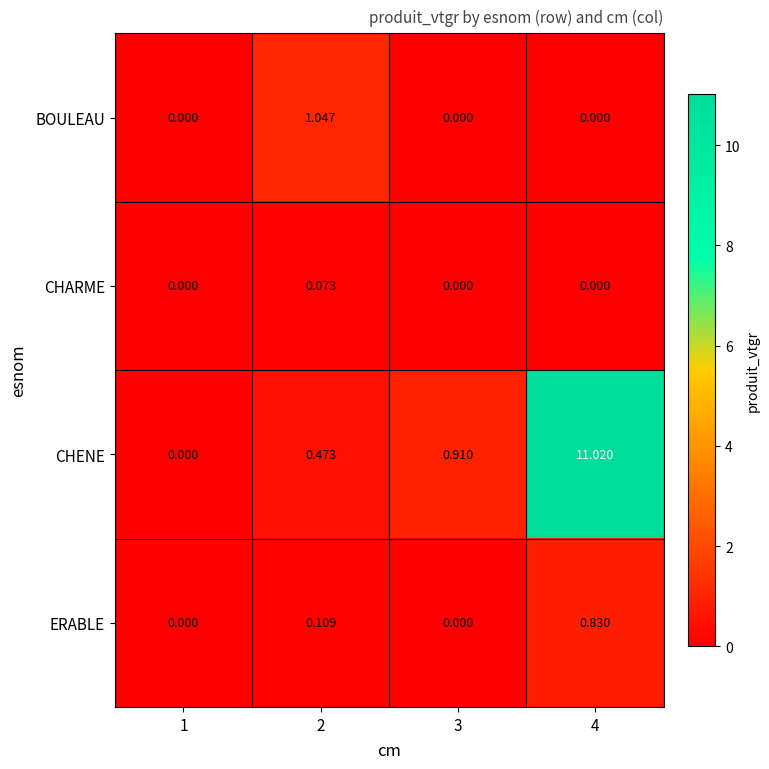

Which series has the widest spread of values?

CHENE